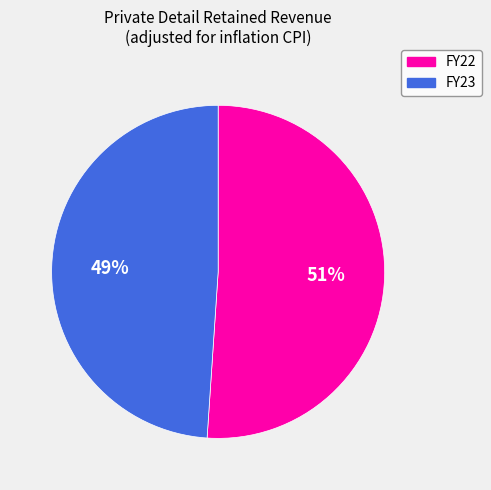

To the nearest percent, what is the difference between the largest and smallest slice percentages?

2%